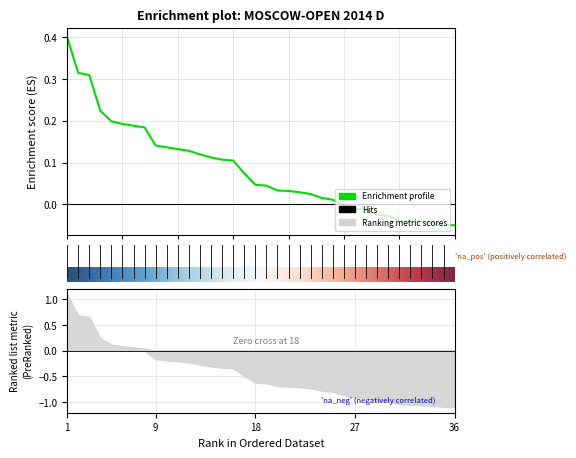

How many distinct data groups are displayed?

1